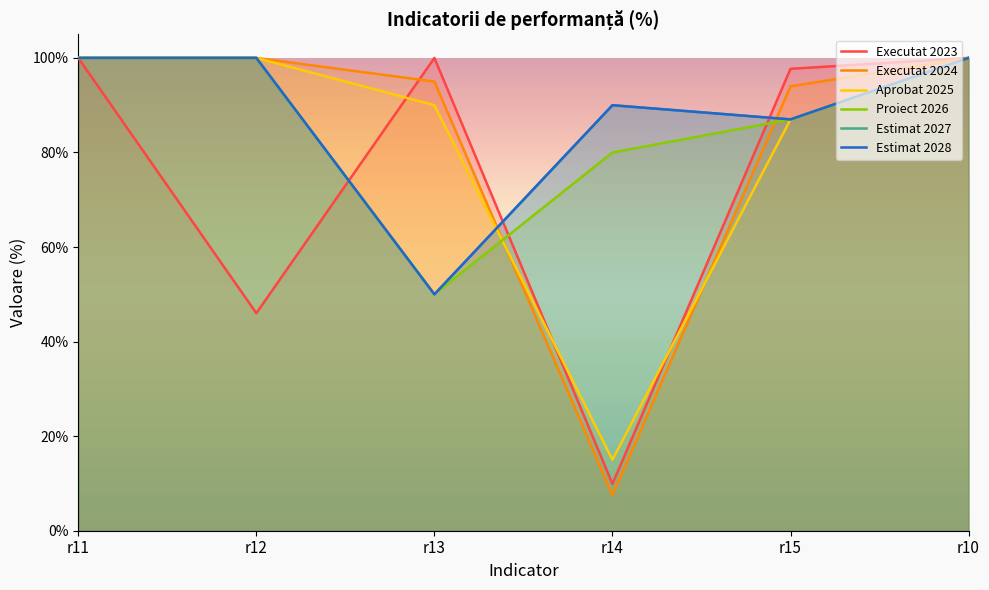

Does the chart display data point markers on the line(s)?

No